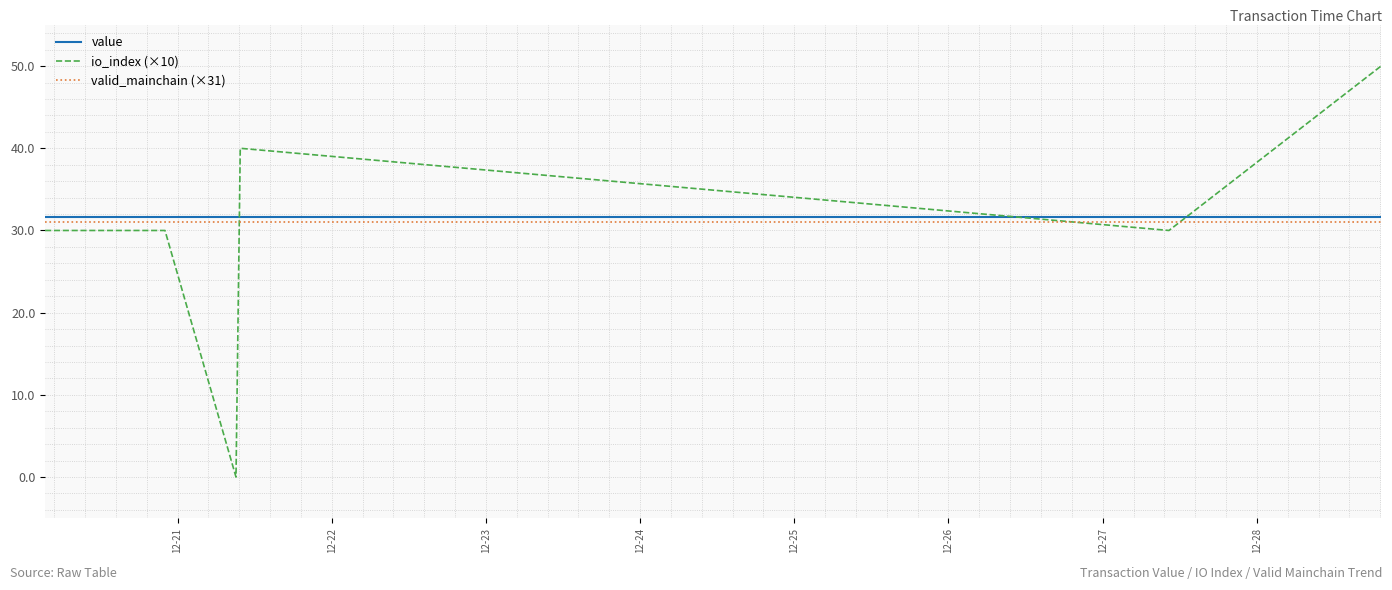

True or false: valid_mainchain (×31) and io_index (×10) intersect in this chart.

True